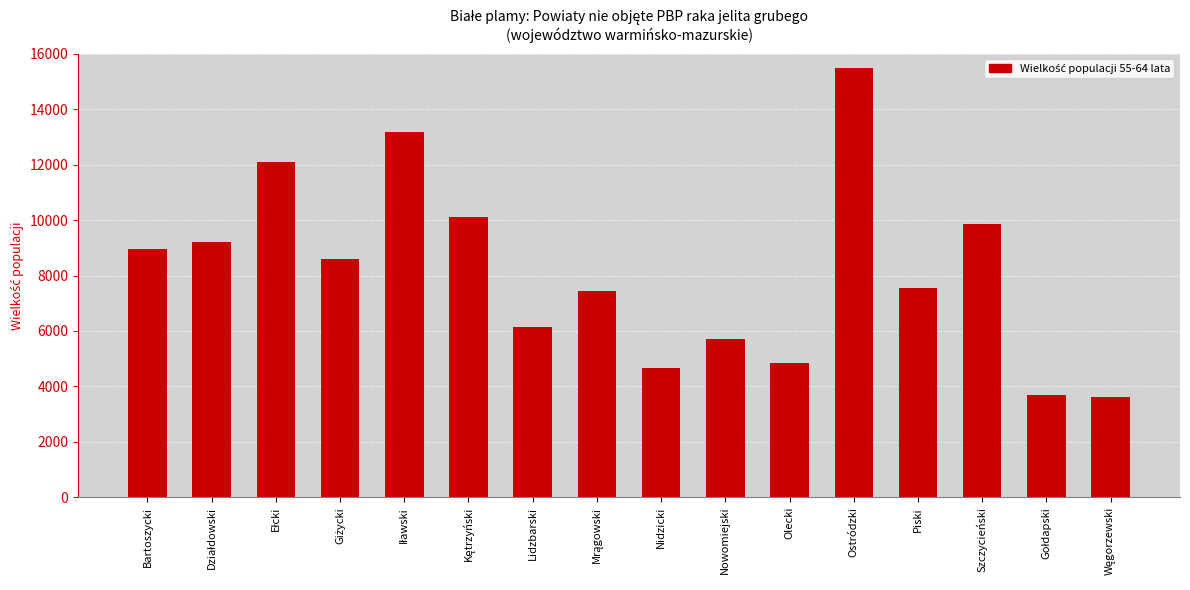

At which label is the value closest to 9539?

Szczycieński